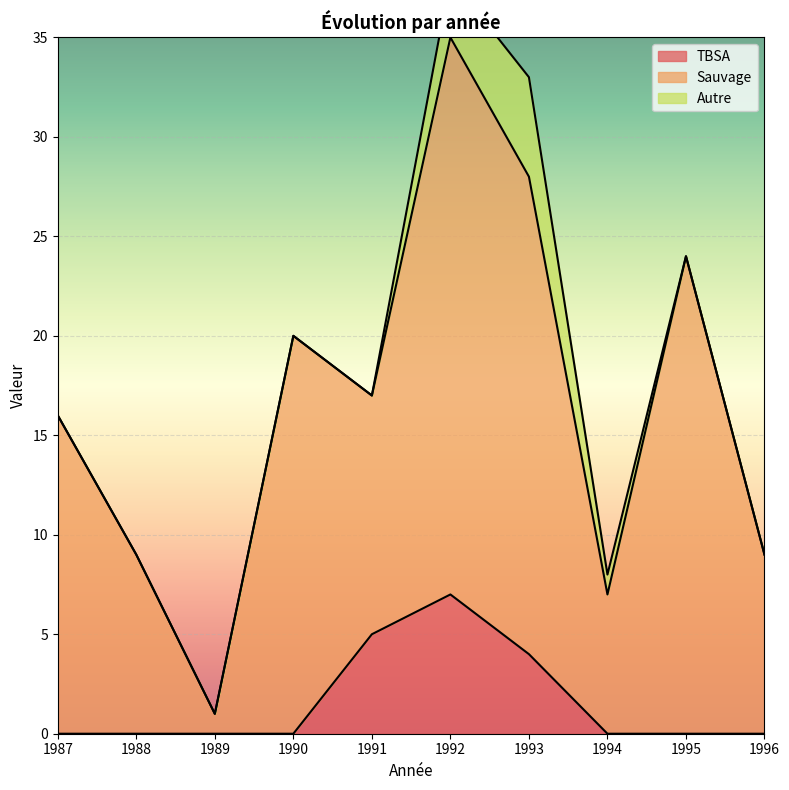

What is the total value across all series at 1992?

38